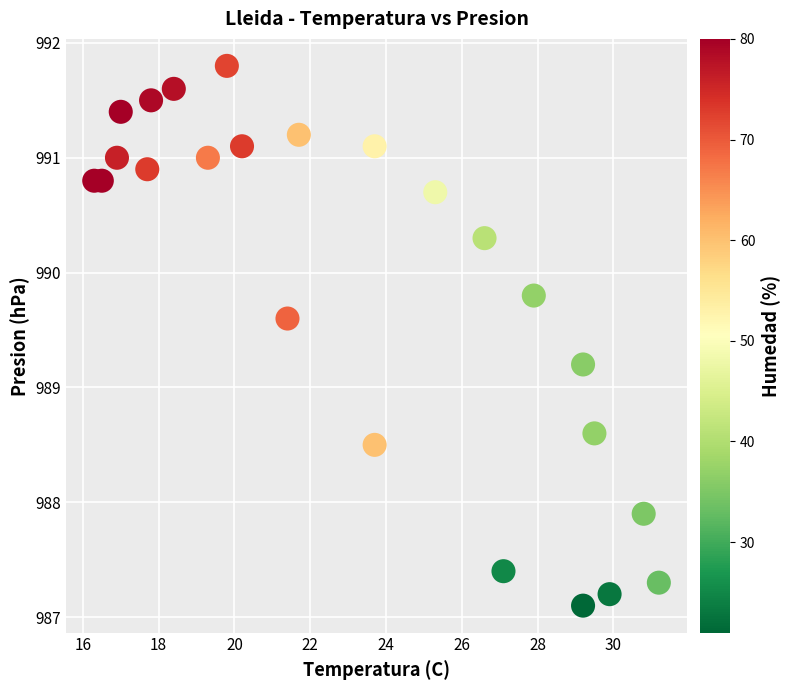

What is the range of X values (max minus min)?

14.9